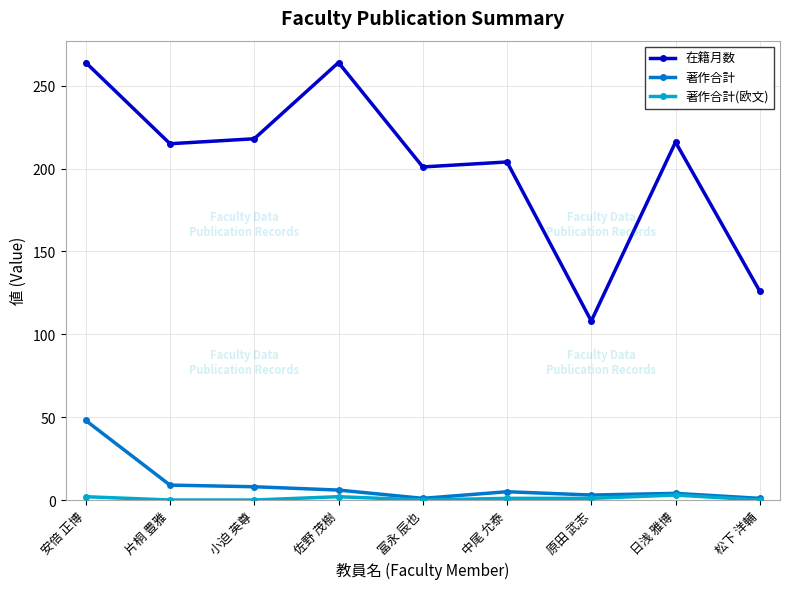

Is it true that 在籍月数 equals 216 at 日浅 雅博?

True